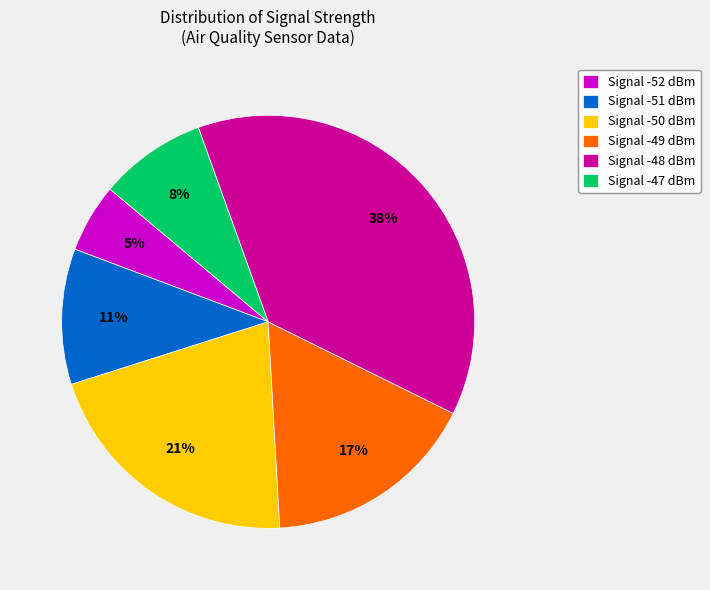

Combined, do Signal -50 dBm and Signal -52 dBm account for over 50%?

No